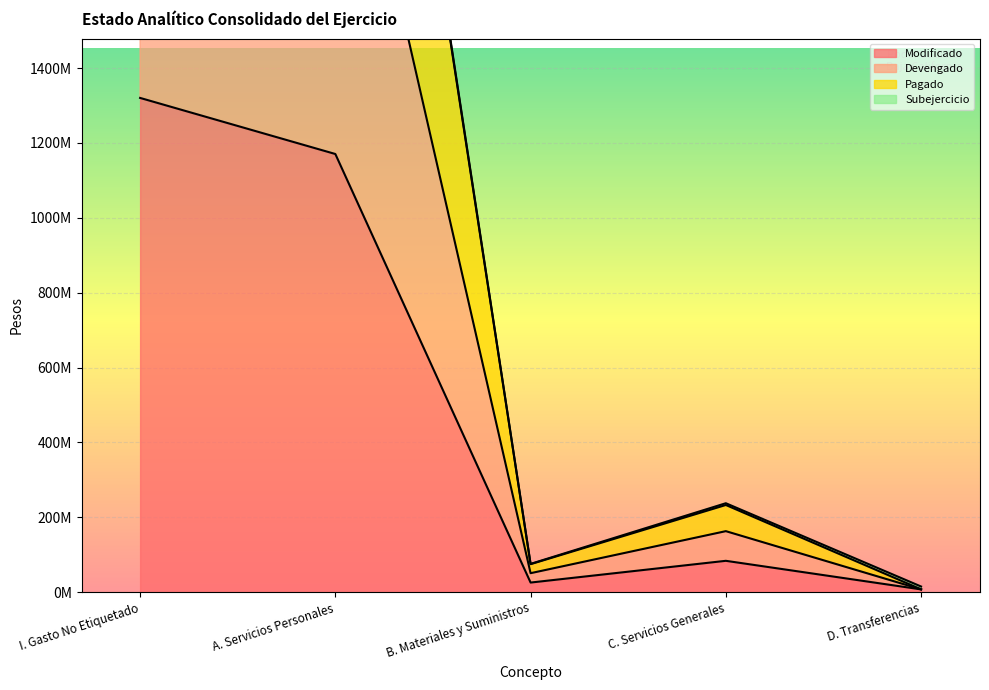

What is the minimum value for Pagado?

15273044.0